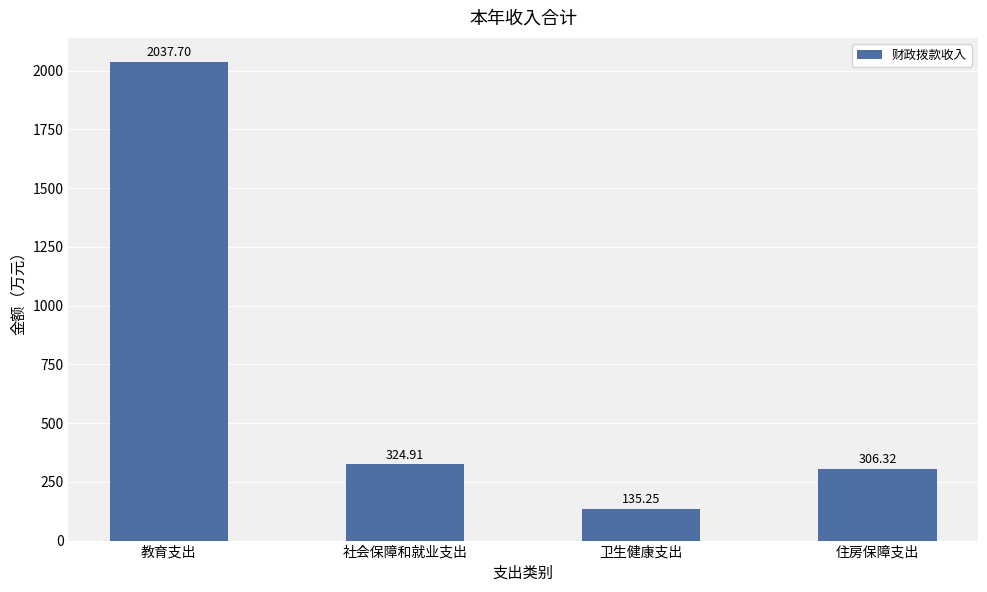

What is the minimum value shown in the chart?

135.3